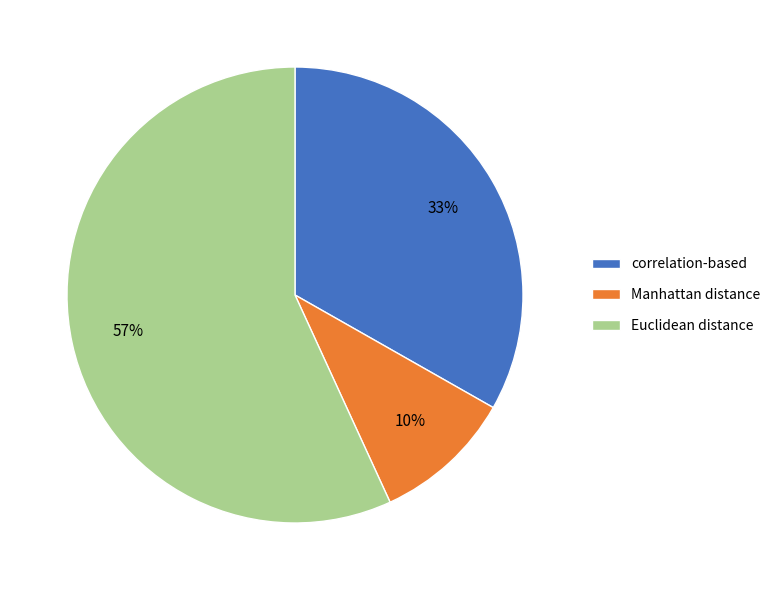

Does Euclidean distance account for over 50% of the chart?

Yes